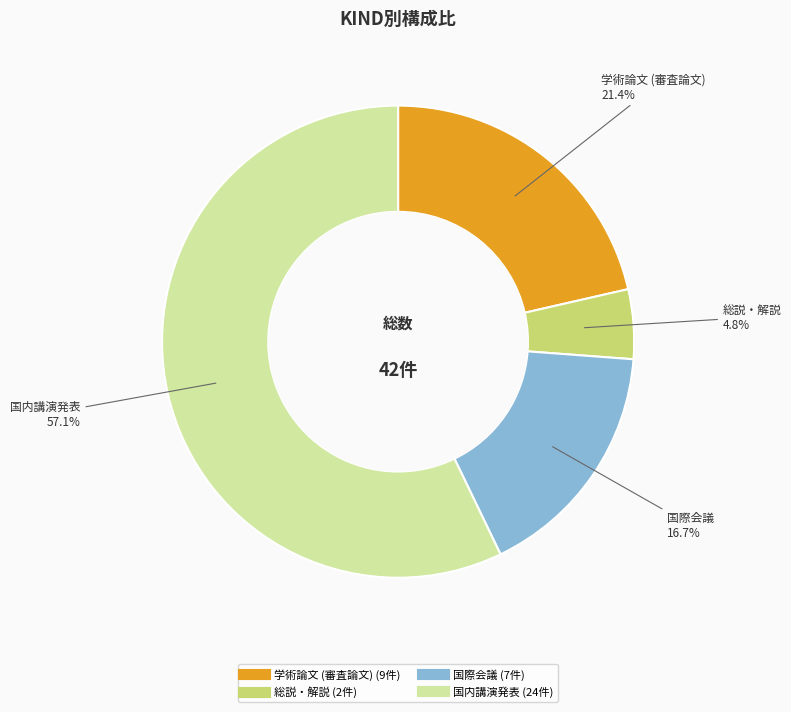

To the nearest percent, what is the difference between the 国際会議 and 国内講演発表 slice percentages?

40%